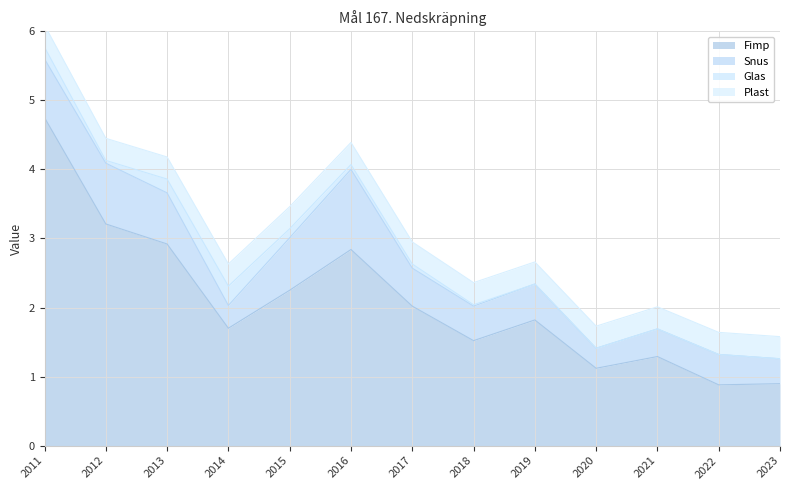

What is the sum of all Snus values?

7.8